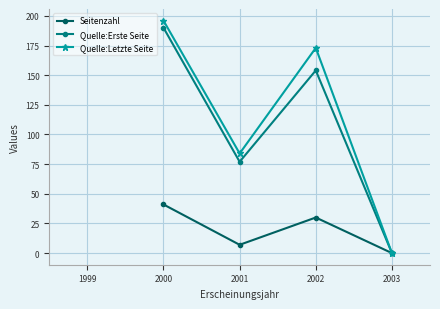

List the labels in order of Quelle:Letzte Seite value, largest first.

2000, 2002, 2001, 2003